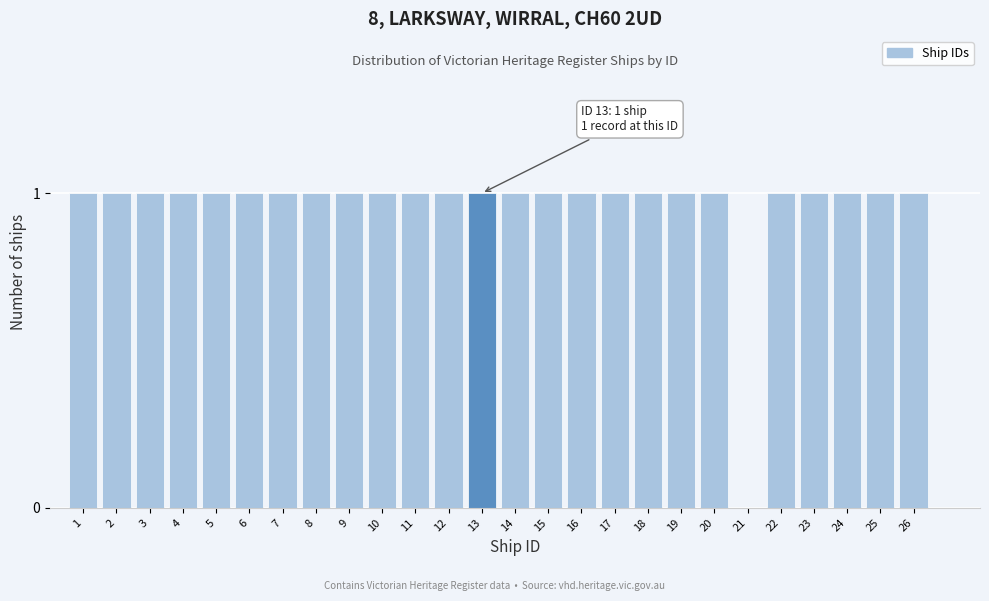

Reading left to right, transcribe all the data shown in this chart.

1=1	2=1	3=1	4=1	5=1	6=1	7=1	8=1	9=1	10=1	11=1	12=1	13=1	14=1	15=1	16=1	17=1	18=1	19=1	20=1	21=0	22=1	23=1	24=1	25=1	26=1